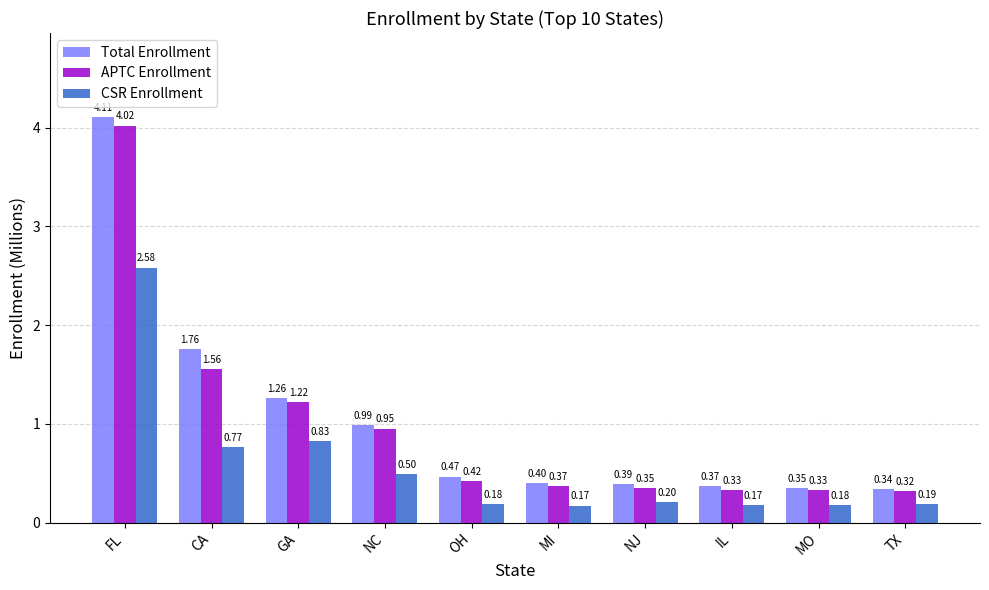

The value of Total Enrollment at MO is 0.6. True or false?

False